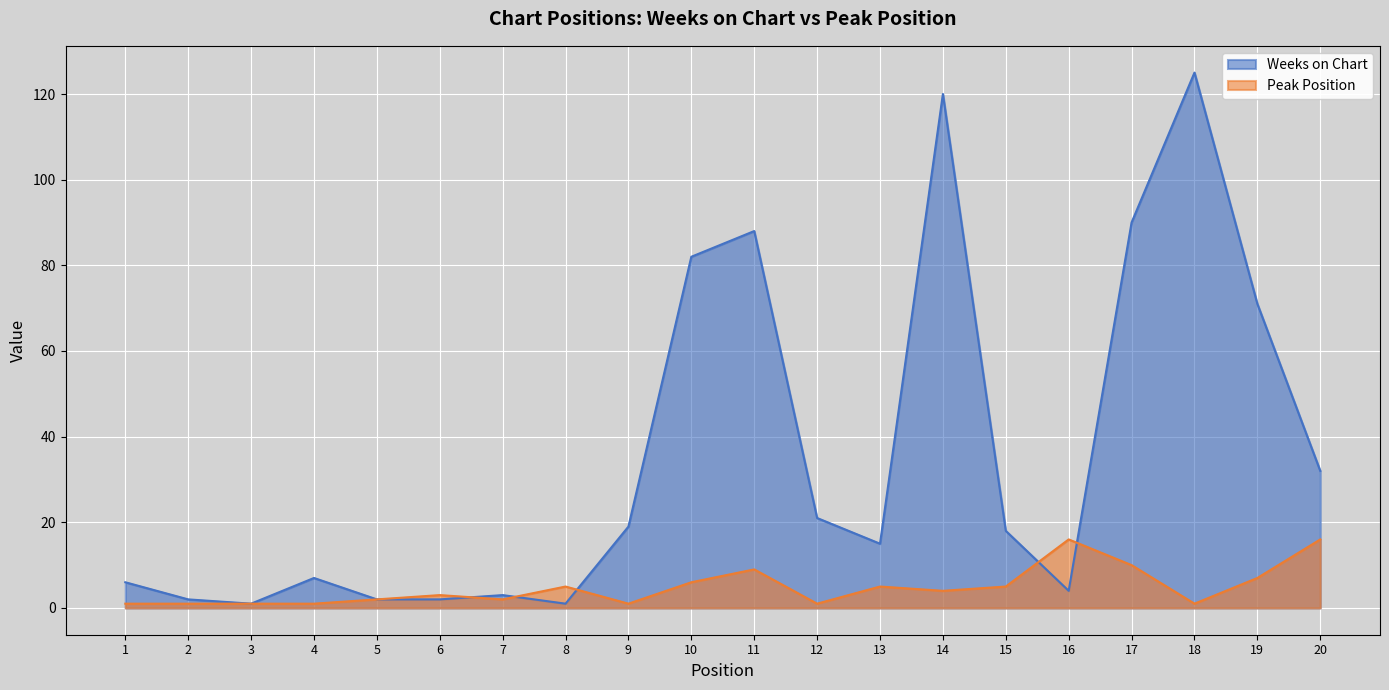

What is the smallest value displayed?

1